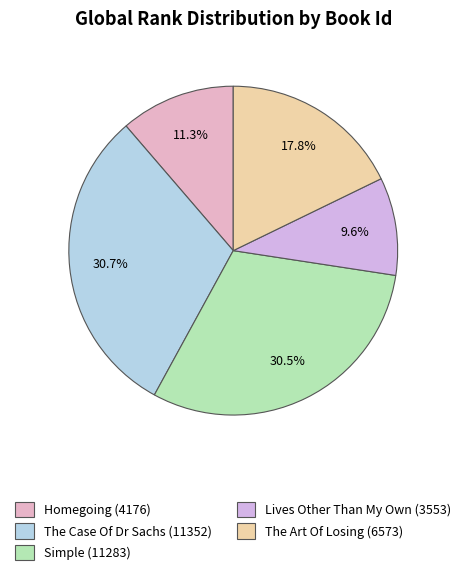

Do The Art Of Losing (6573) and Simple (11283) together represent more than half of the pie?

No